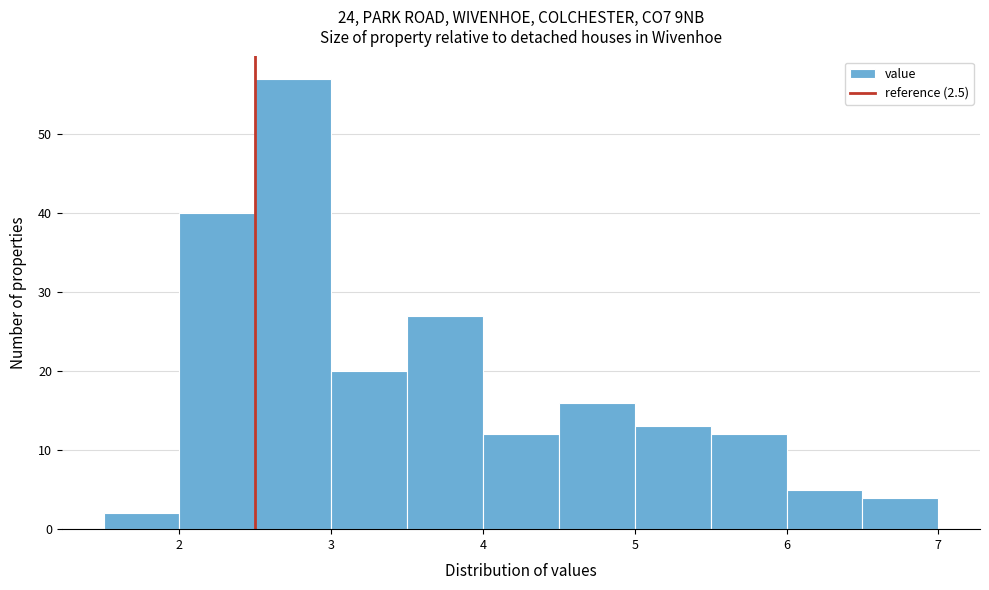

What is the height of the bar covering 5.0 to 5.5 on the x-axis? The values are not printed on the chart, so give them approximately, as read against the axis.

13